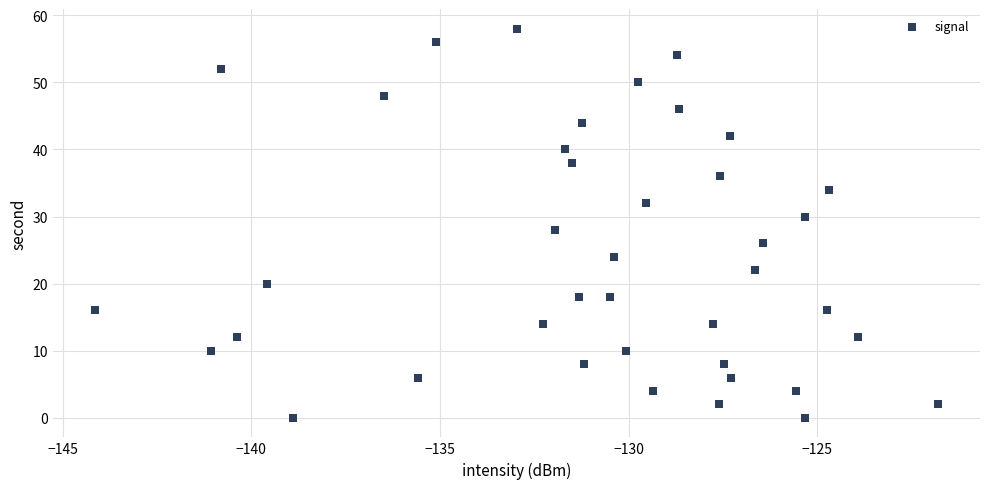

What is the range of Y values (max minus min)?

58